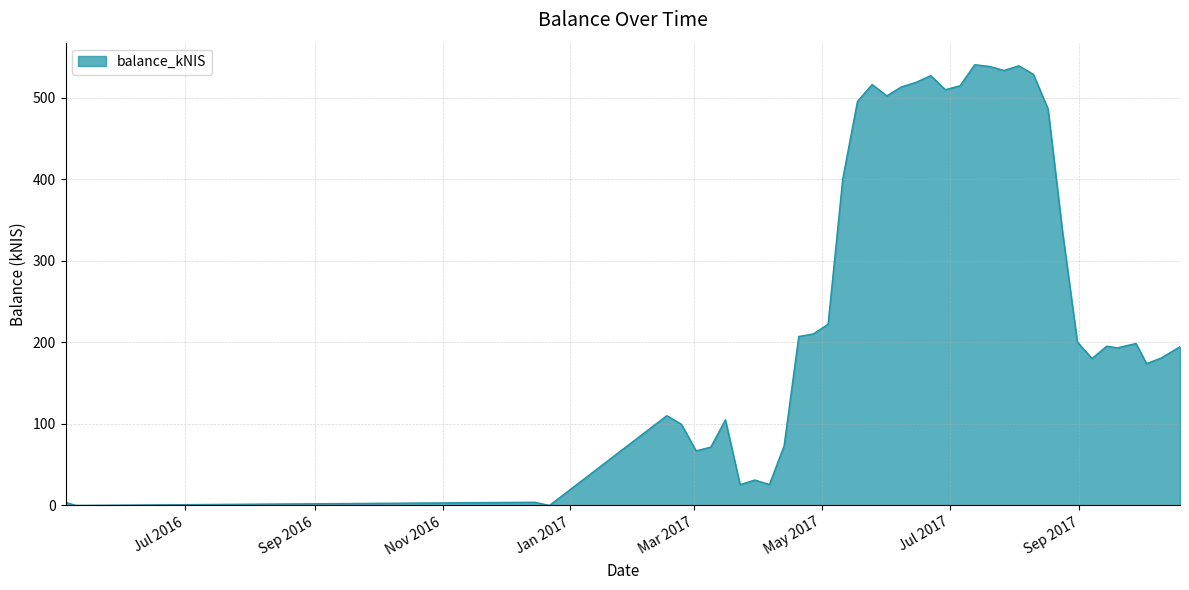

What is the label of the 31st point from the left?

2017-08-17